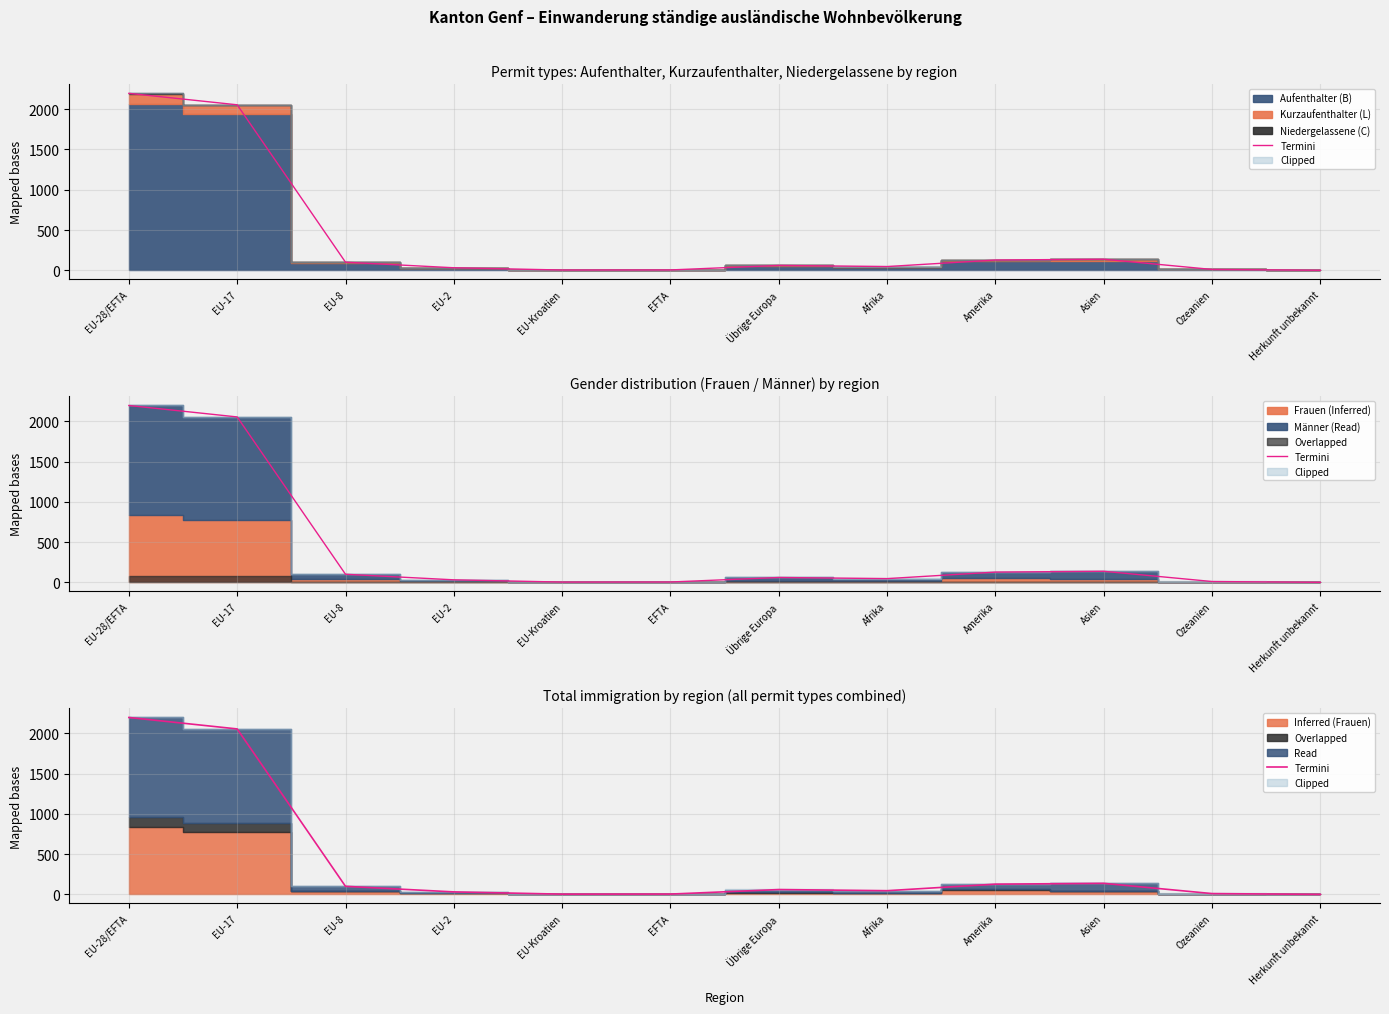

What is the sum of the values at Amerika and EU-2?

160